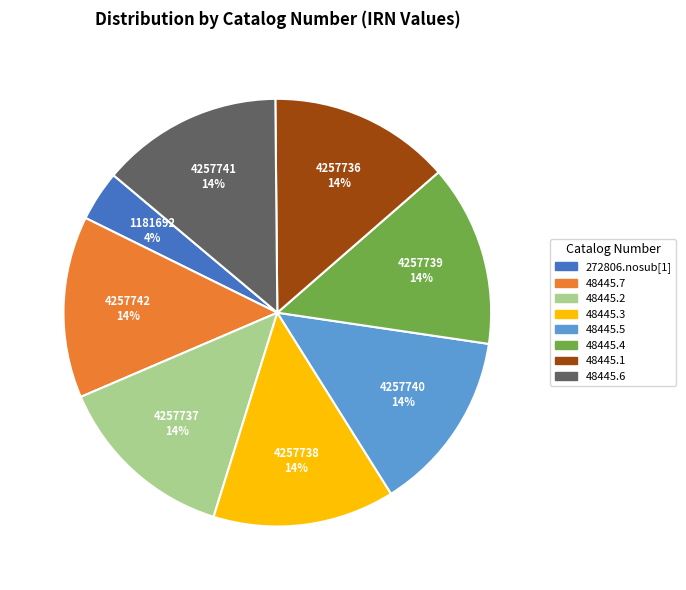

What is the ratio of the value at 48445.2 to the value at 48445.5?

1.0